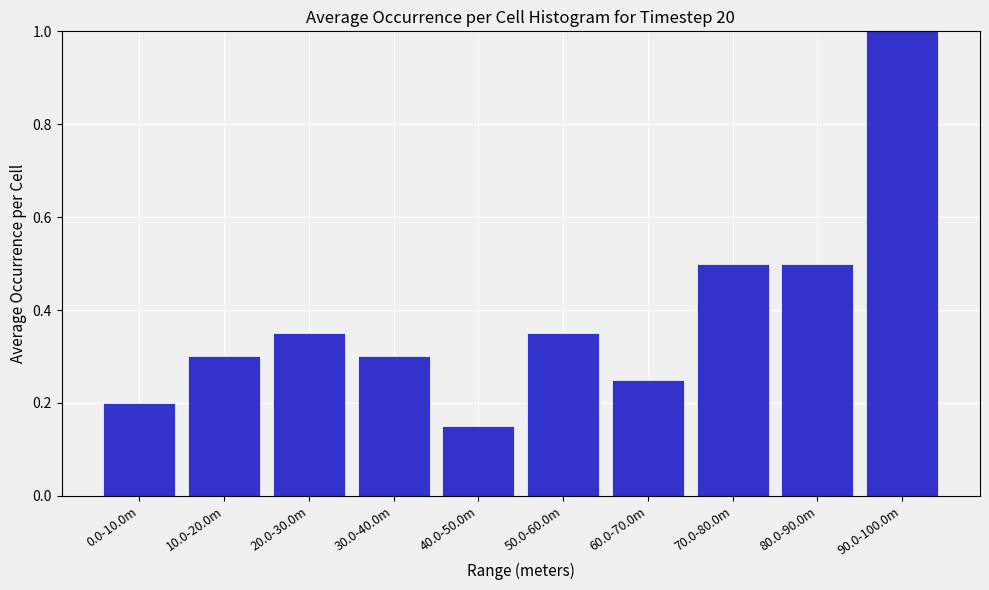

Is it true that the value at 50.0-60.0m is 0.5?

False